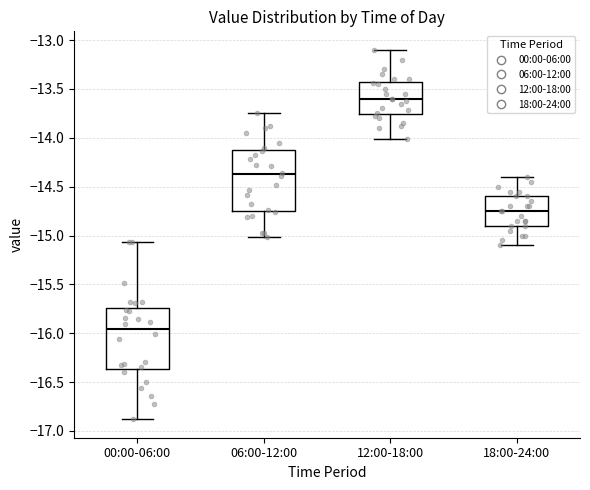

Reading left to right, transcribe this box plot: for each box, give where its median line is, the range the box spans, and where its two whiskers end, as read against the y-axis. The values are not printed on the chart, so give them approximately, as read against the axis.

00:00-06:00: median -15.95, box -16.35 to -15.75, whiskers -16.90 to -15.05
06:00-12:00: median -14.35, box -14.75 to -14.15, whiskers -15.00 to -13.75
12:00-18:00: median -13.60, box -13.75 to -13.45, whiskers -14.00 to -13.10
18:00-24:00: median -14.75, box -14.90 to -14.60, whiskers -15.10 to -14.40